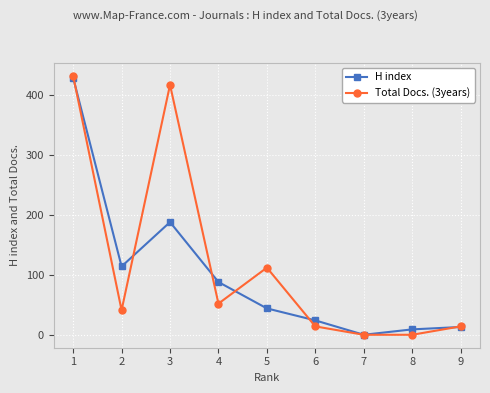

Reading right to left, transcribe all the data shown in this chart.

H index: 9=13	8=9	7=0	6=24	5=44	4=88	3=188	2=114	1=429
Total Docs. (3years): 9=14	8=0	7=0	6=14	5=112	4=52	3=417	2=41	1=432